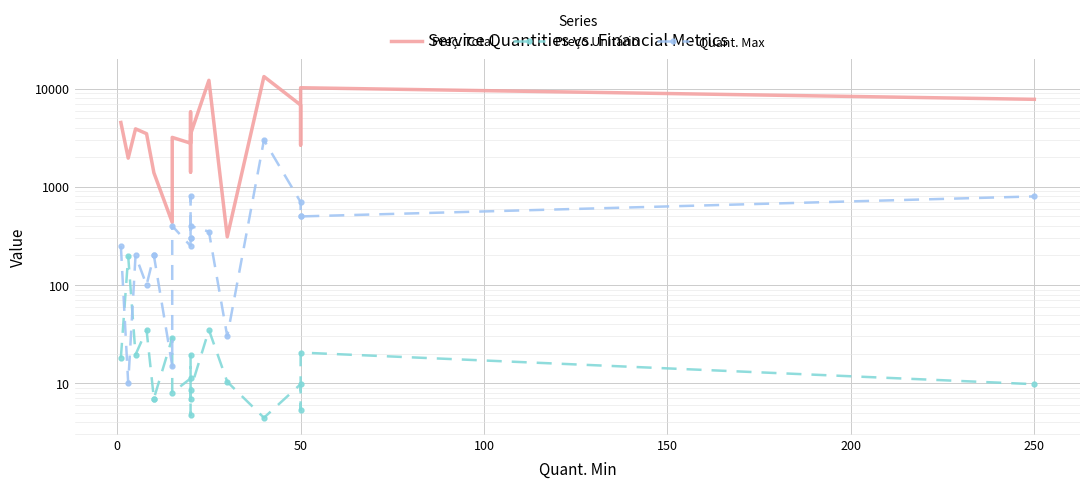

What is the sum of all Preç. Total values?

92718.3